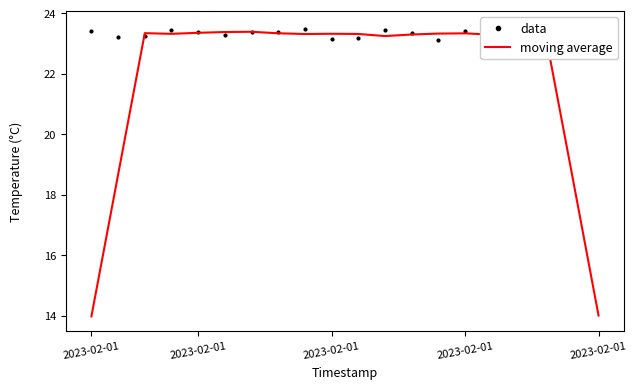

Where is the first local minimum for data?

2023-02-01